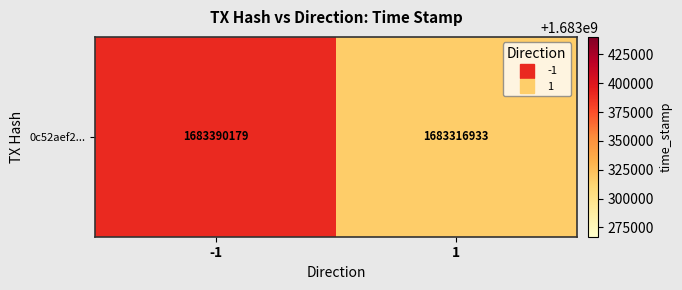

What is the average value?

1683353556